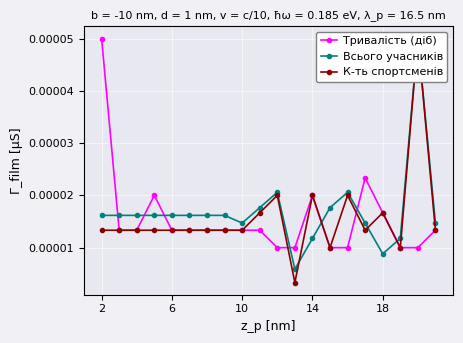

True or false: Тривалість (діб) has more than 0 interior local peaks.

True